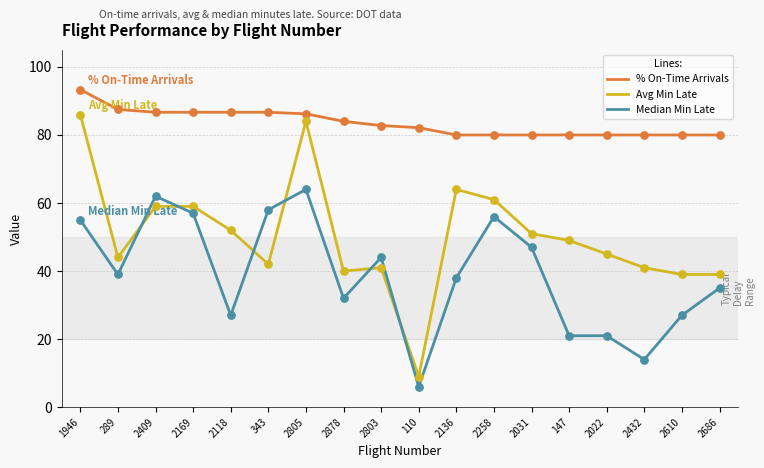

Is the value of Avg Min Late at 2409 greater than the value of Median Min Late at 343?

Yes